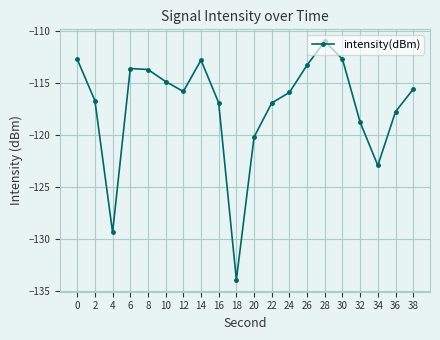

At which category does the data reach its first local valley?

4